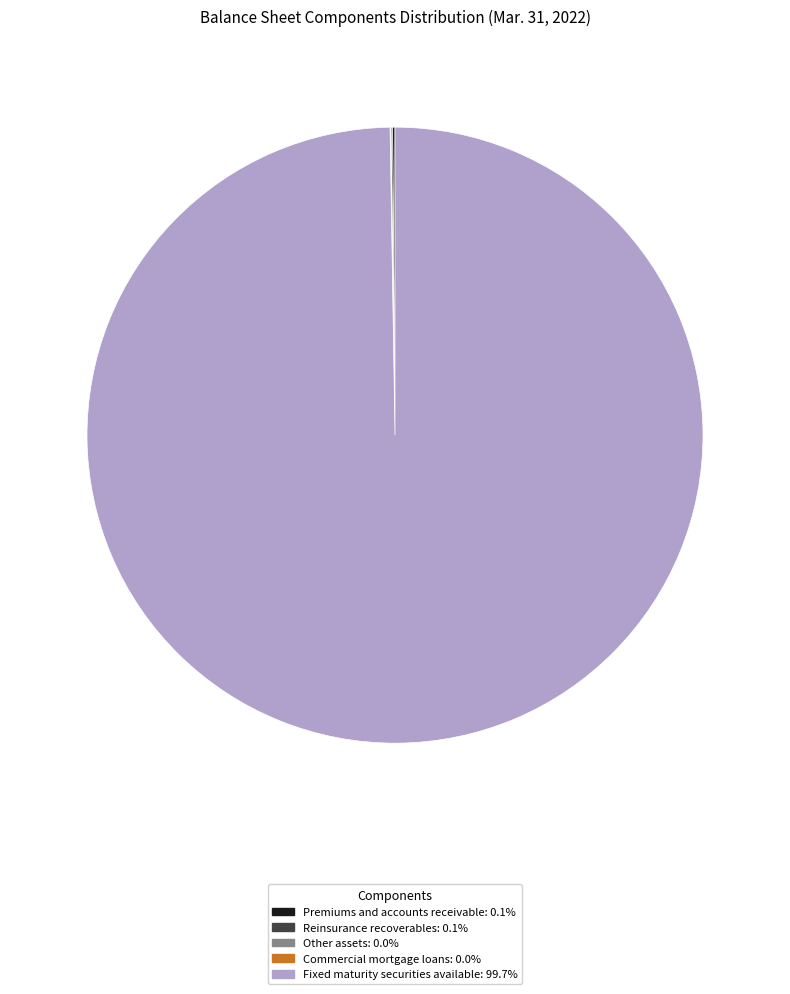

Is there a majority slice in this chart?

Yes